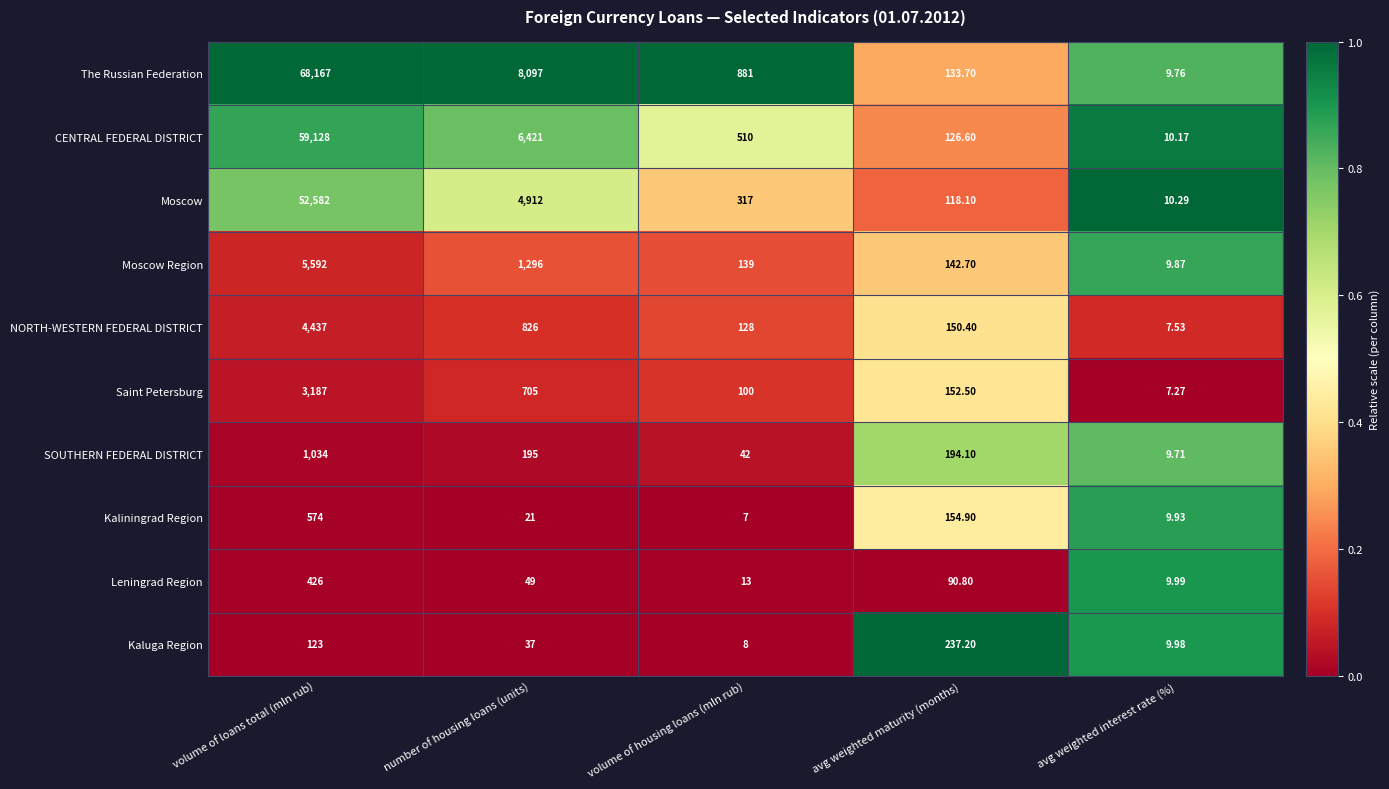

Rank the series at avg weighted maturity (months) from lowest to highest value.

Leningrad Region, Moscow, CENTRAL FEDERAL DISTRICT, The Russian Federation, Moscow Region, NORTH-WESTERN FEDERAL DISTRICT, Saint Petersburg, Kaliningrad Region, SOUTHERN FEDERAL DISTRICT, Kaluga Region